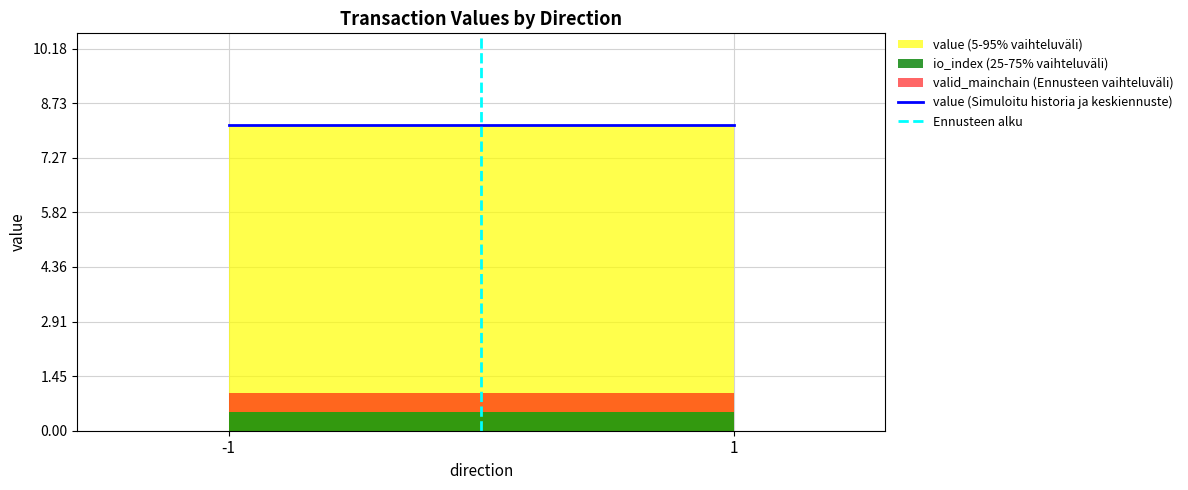

The value of Ennusteen alku at 1 is 1.4. True or false?

False